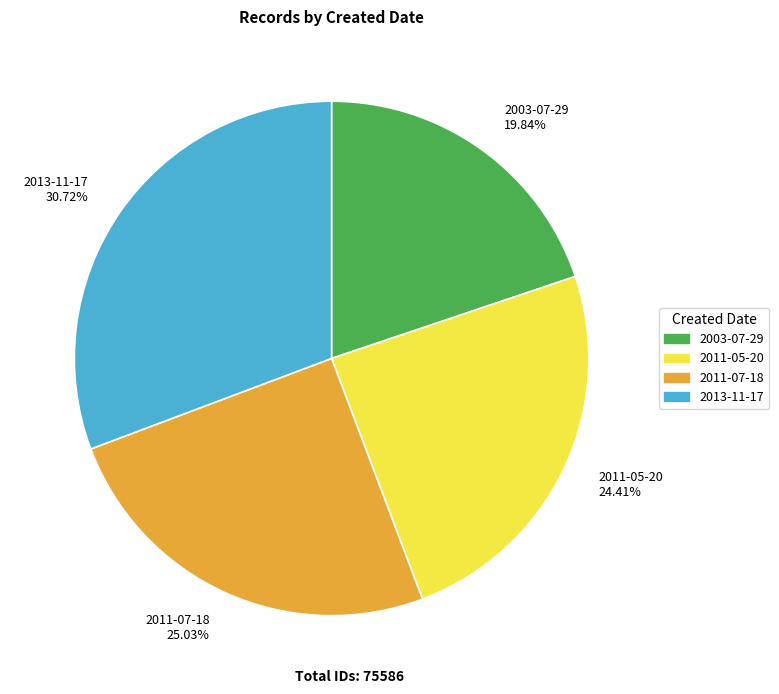

The 2011-05-20 slice represents 14% of the pie. True or false?

False